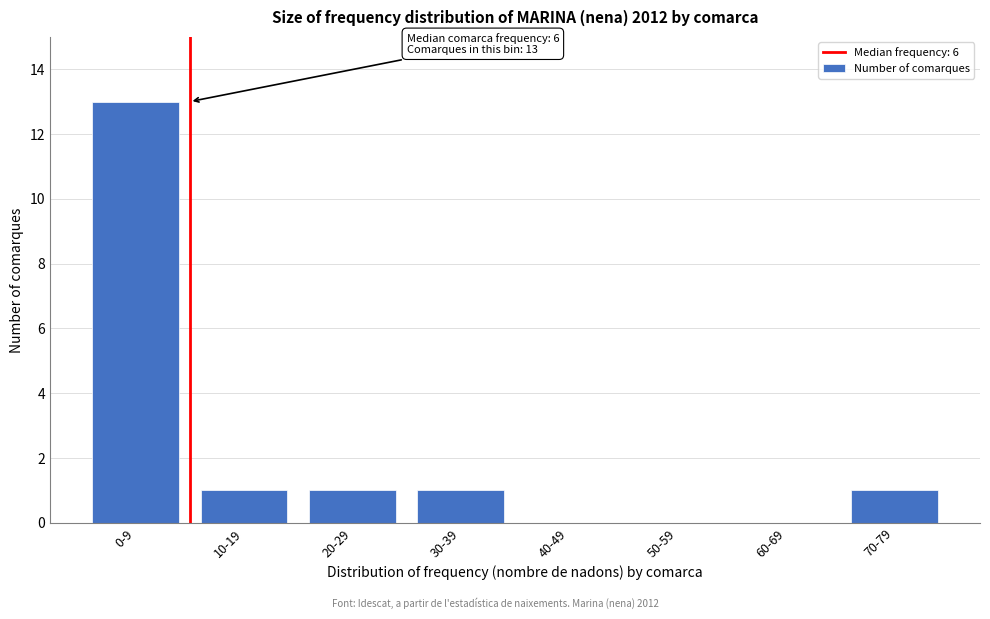

Reading right to left, extract all data points from this chart.

70-79=1	60-69=0	50-59=0	40-49=0	30-39=1	20-29=1	10-19=1	0-9=13